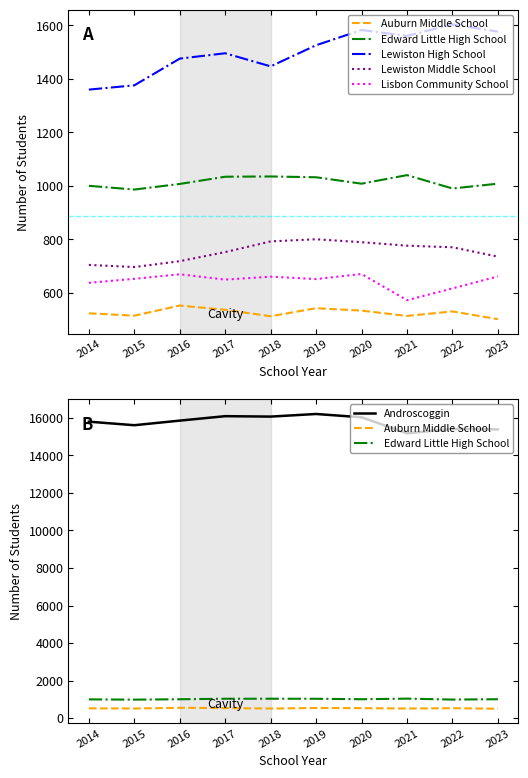

In Lewiston High School, how many points are higher than both neighbors (excluding endpoints)?

3